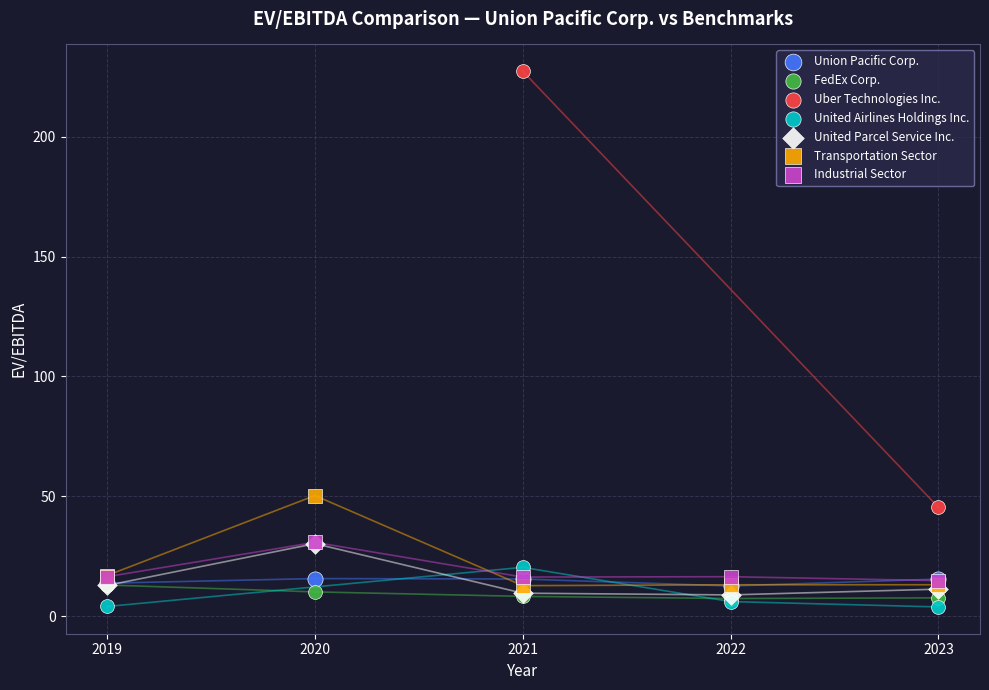

What are all the series names shown in the legend?

Union Pacific Corp., FedEx Corp., Uber Technologies Inc., United Airlines Holdings Inc., United Parcel Service Inc., Transportation Sector, Industrial Sector